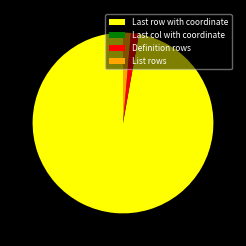

Is it true that Definition rows is 1% of the pie?

True